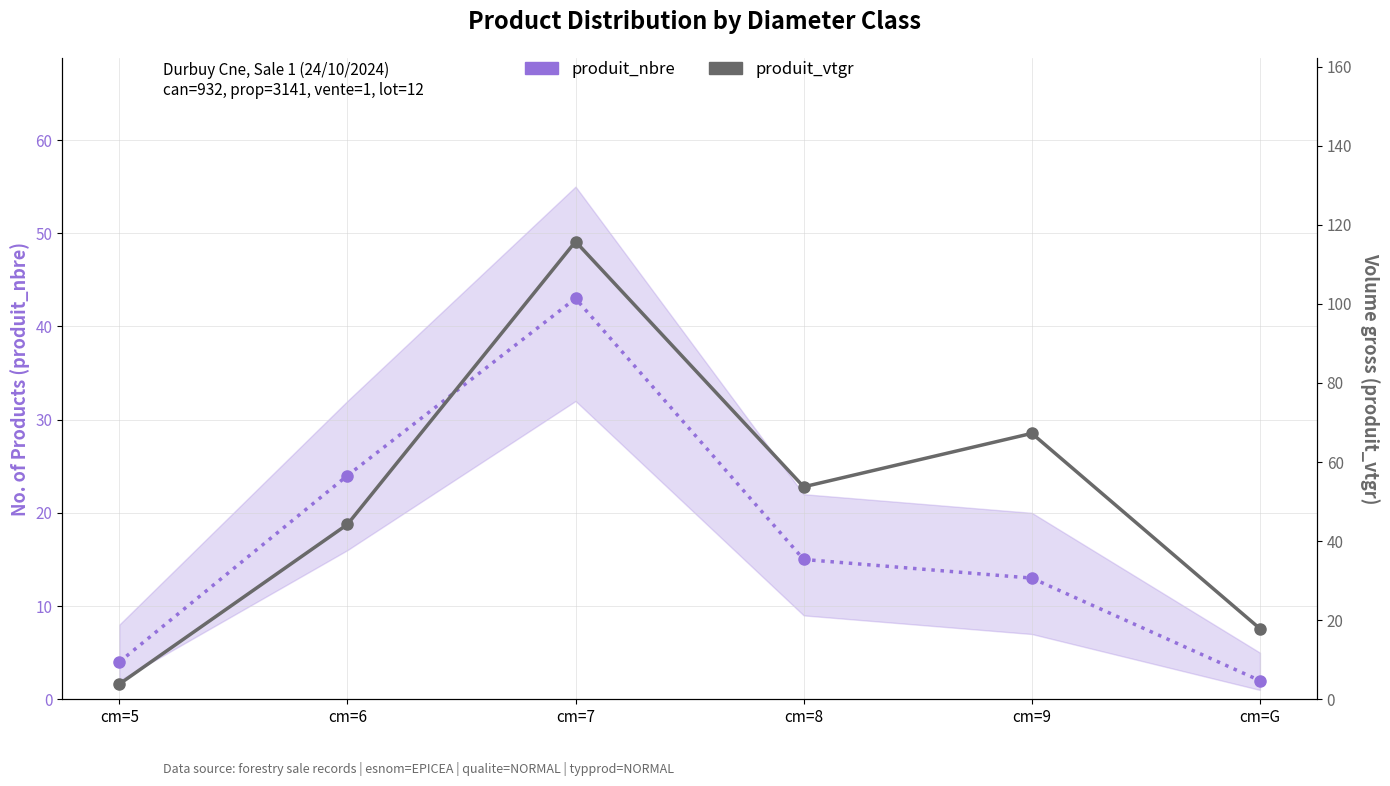

The produit_vtgr series shows 57.9 at cm=6. True or false?

False